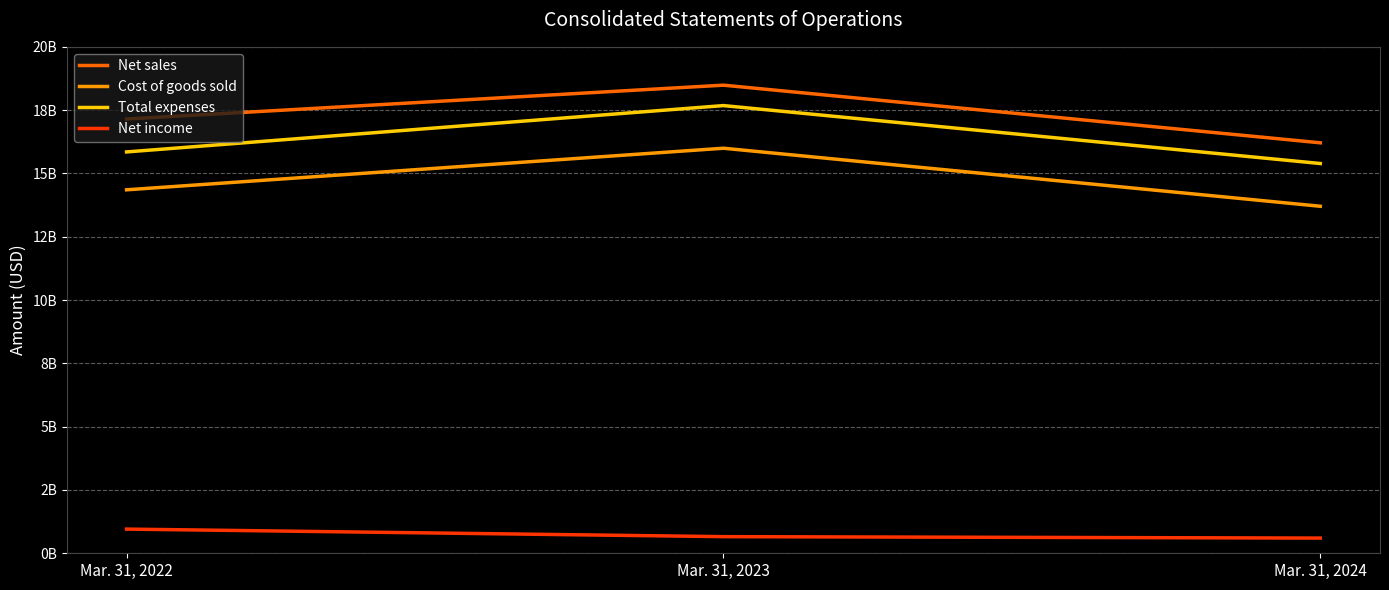

Where is Net income nearest to the value 777500000?

Mar. 31, 2023